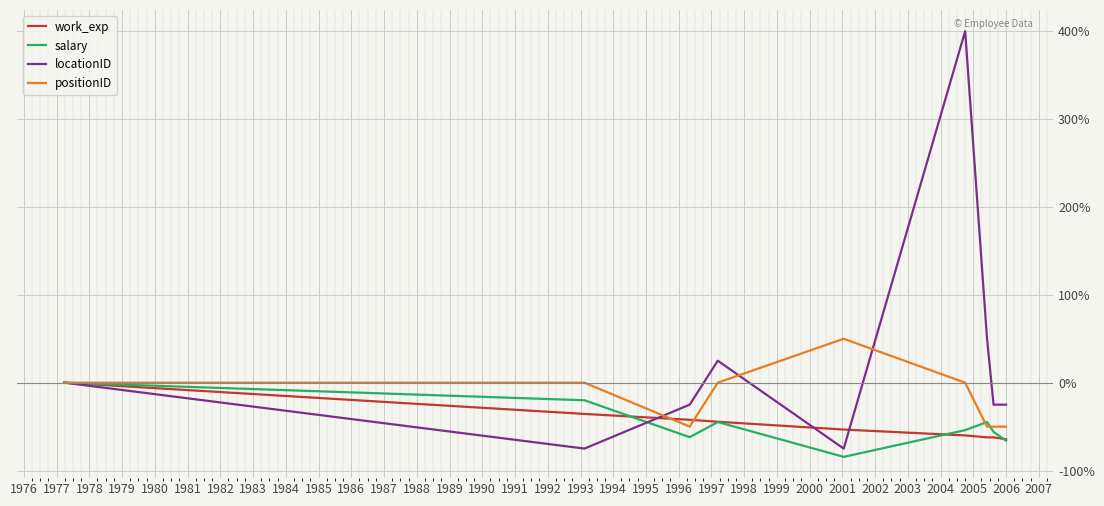

Which series has the widest spread of values?

locationID